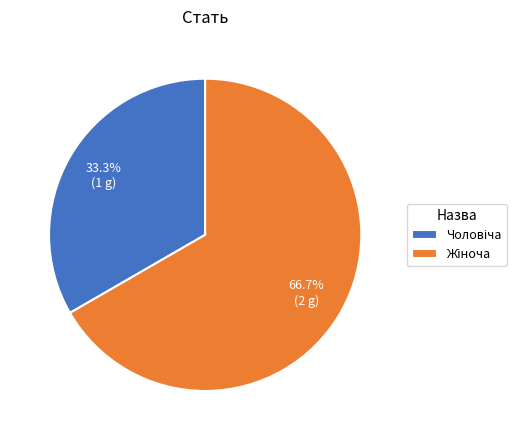

Is there any slice that represents more than half of the pie?

Yes